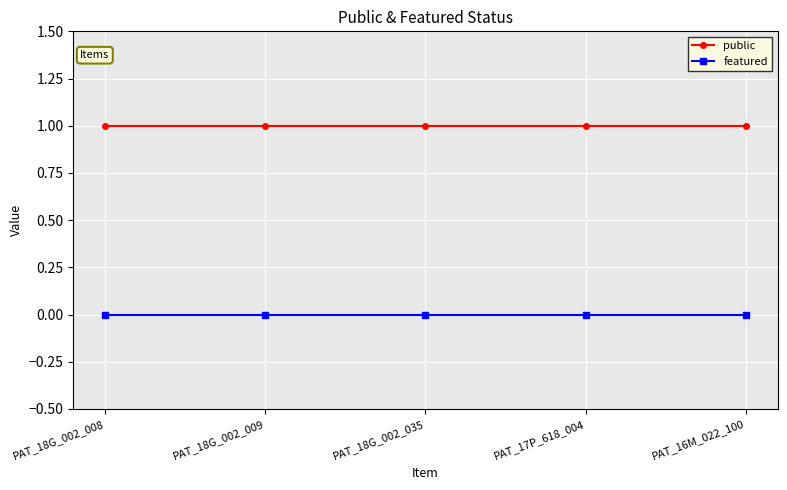

At how many categories does at least one series exceed 0?

5